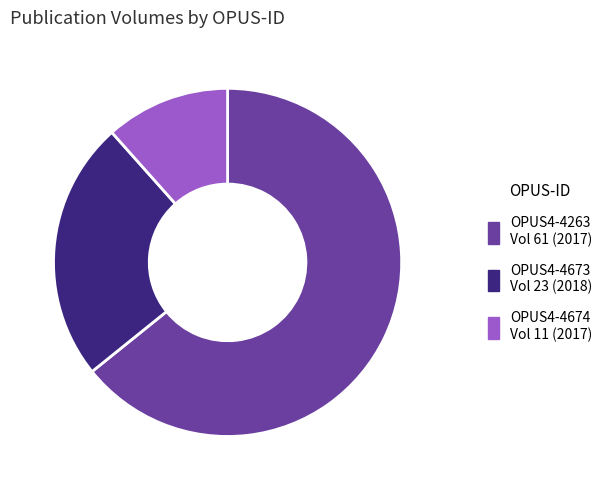

Do OPUS4-4674 and OPUS4-4673 together represent more than half of the pie?

No